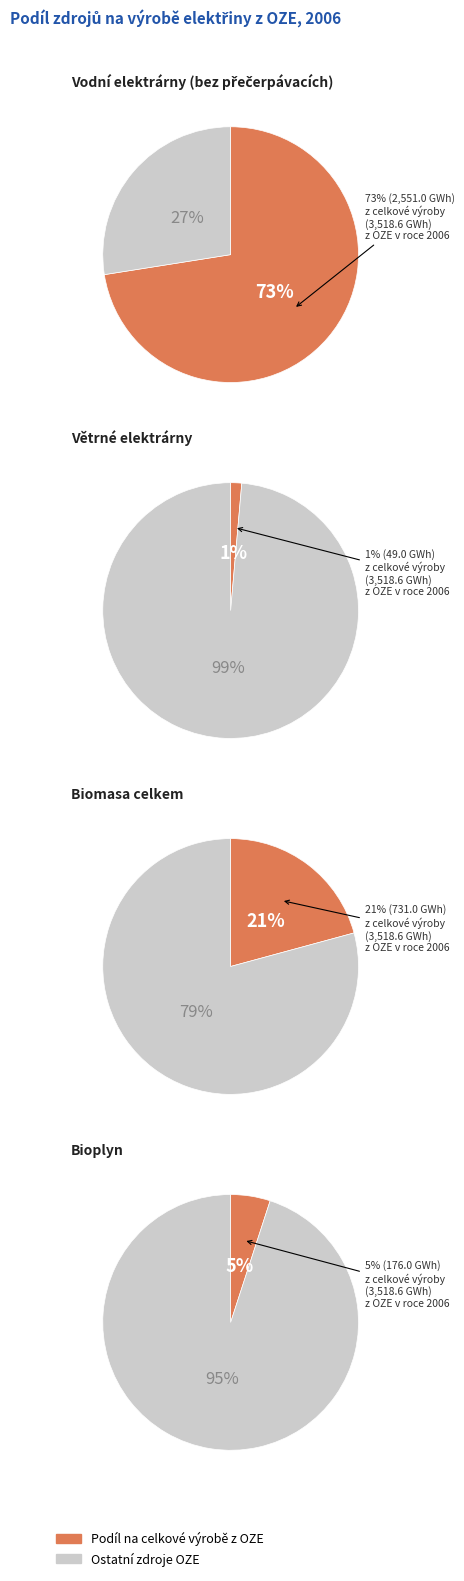

Is there a majority slice in this chart?

Yes